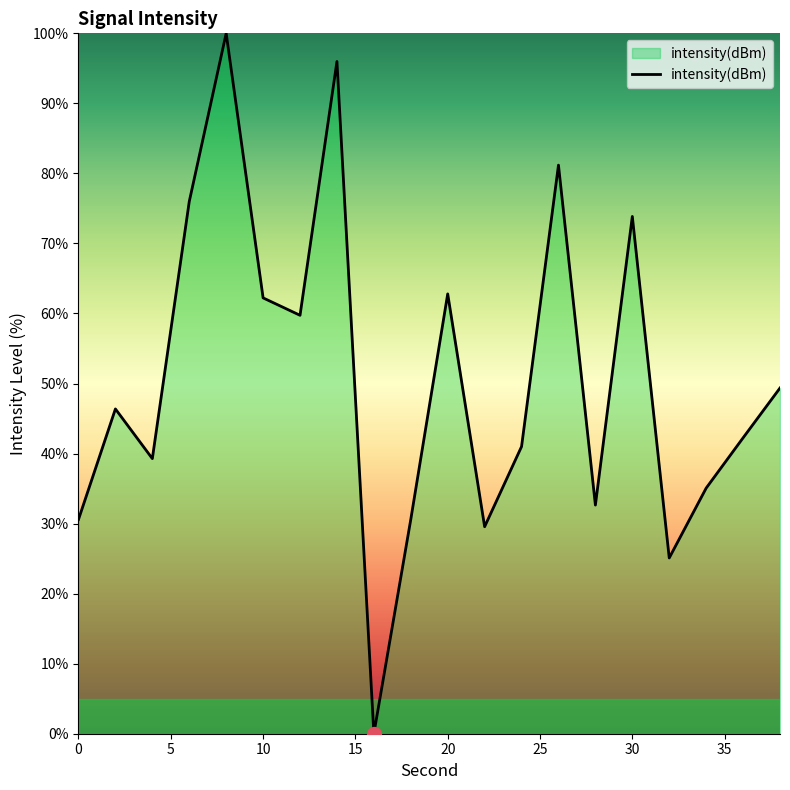

What is the average value?

50.7